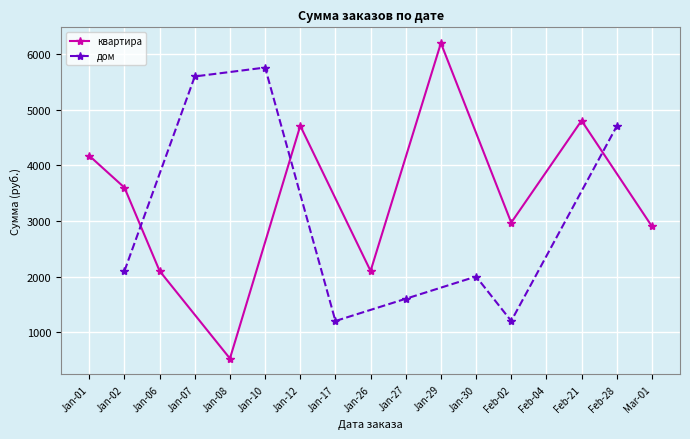

What is the value of the квартира point at the 10th from the left?

2904